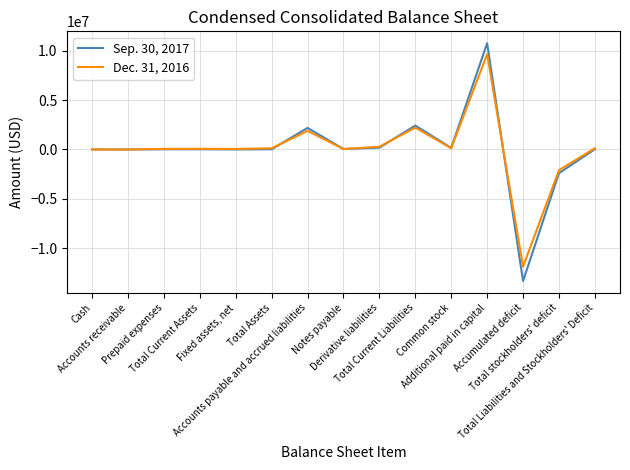

What position from the left is Common stock?

11